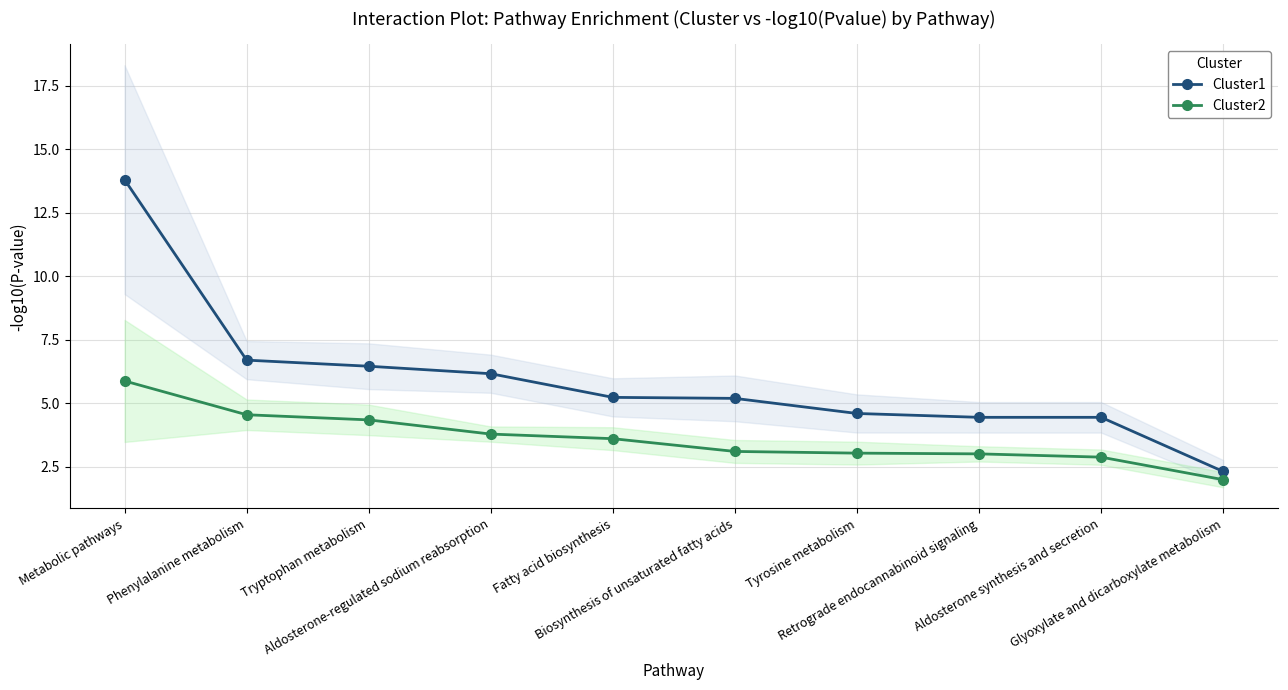

What is the maximum value shown in the chart?

13.8